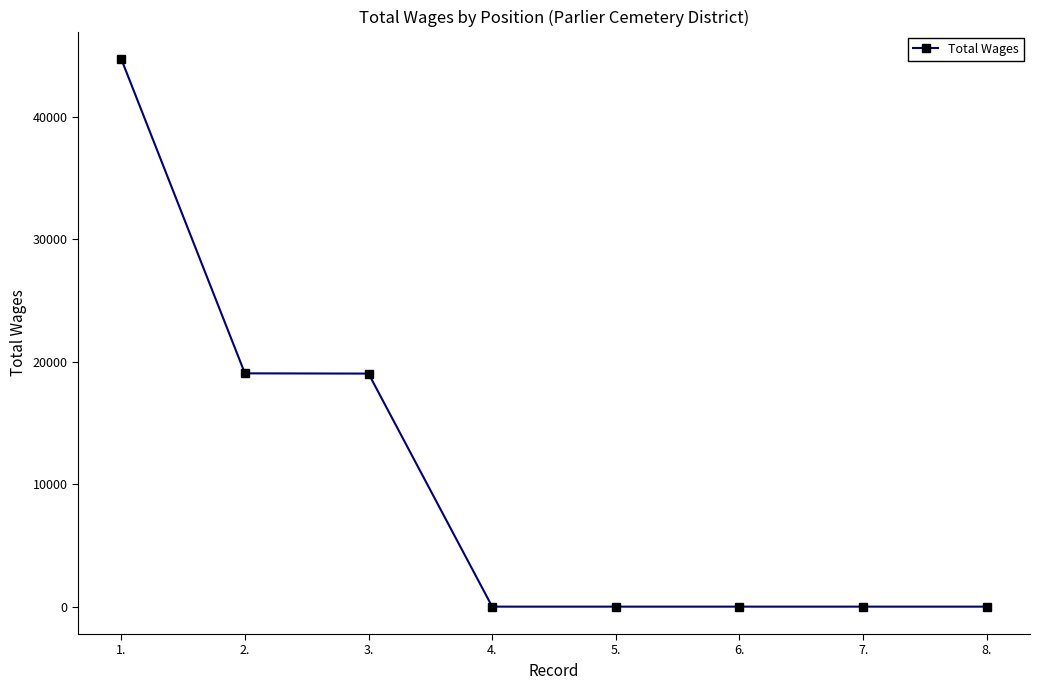

What position from the left is 5.?

5